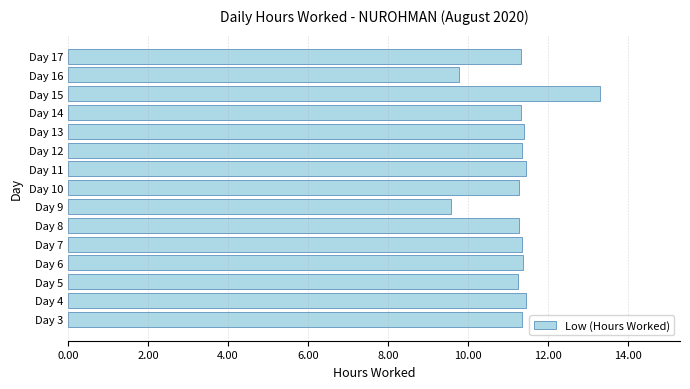

What is the sum of all values?

168.9